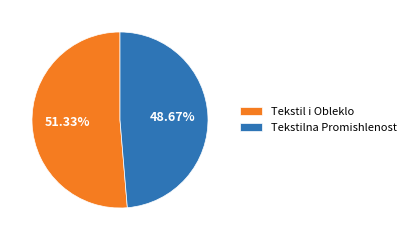

Rank the categories by value from lowest to highest.

Tekstilna Promishlenost, Tekstil i Obleklo